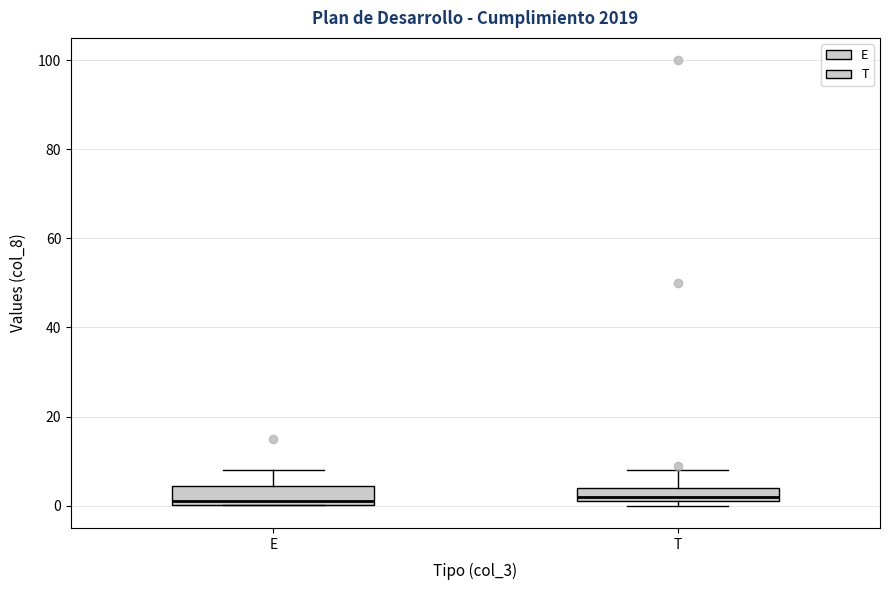

Reading left to right, transcribe this box plot: for each box, give where its median line is, the range the box spans, and where its two whiskers end, as read against the y-axis. The values are not printed on the chart, so give them approximately, as read against the axis.

E: median 2, box 0 to 4, whiskers 0 to 8
T: median 2, box 0 to 4, whiskers 0 (just below the box's lower edge) to 8